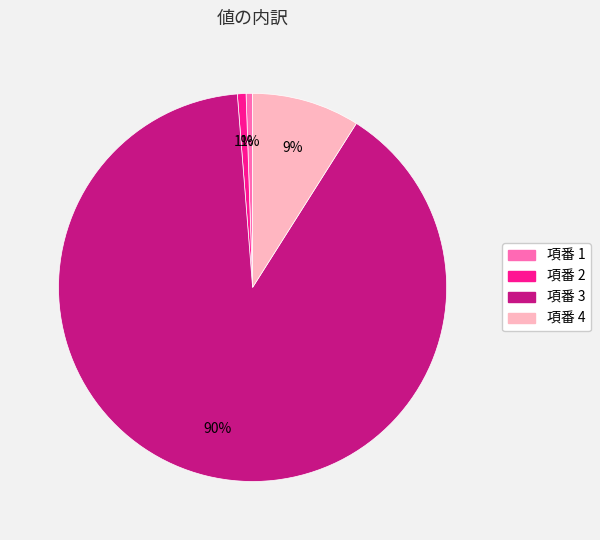

To the nearest percent, what is the average slice percentage?

25%